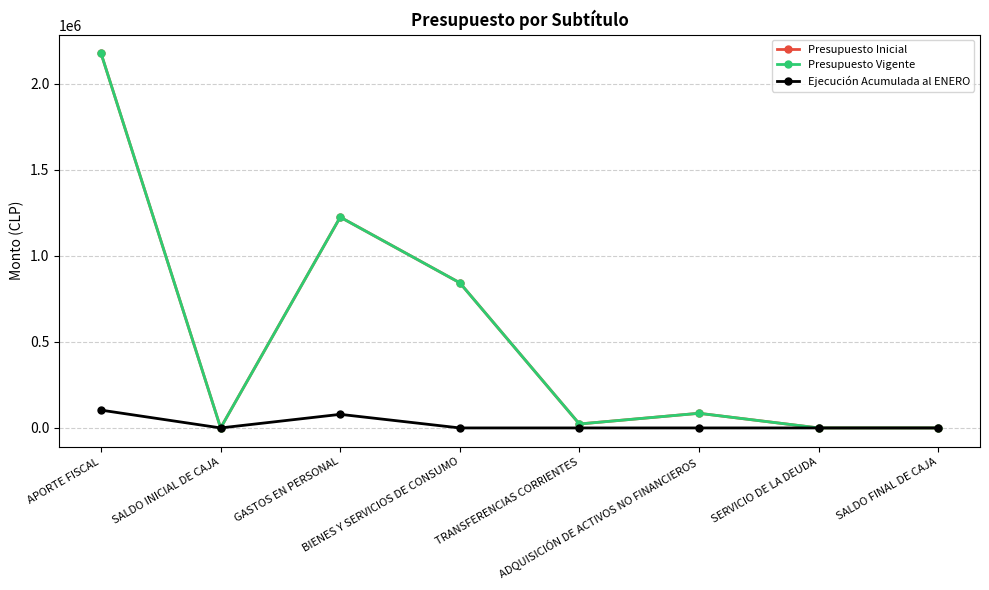

At GASTOS EN PERSONAL, list the series in order from smallest to largest.

Ejecución Acumulada al ENERO, Presupuesto Inicial, Presupuesto Vigente